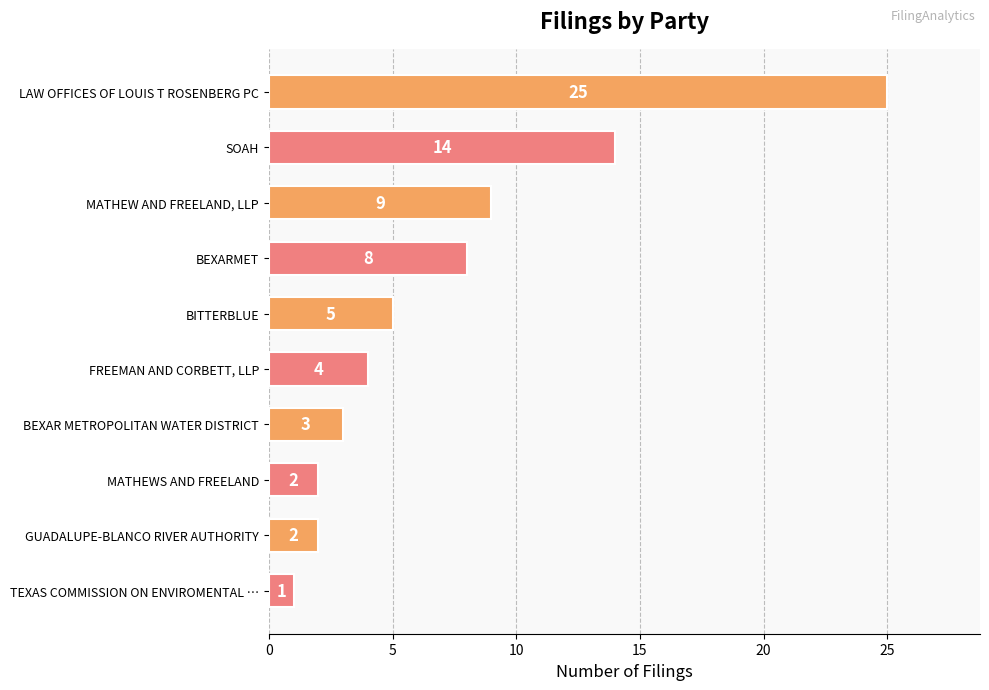

At which label is the value closest to 13?

SOAH